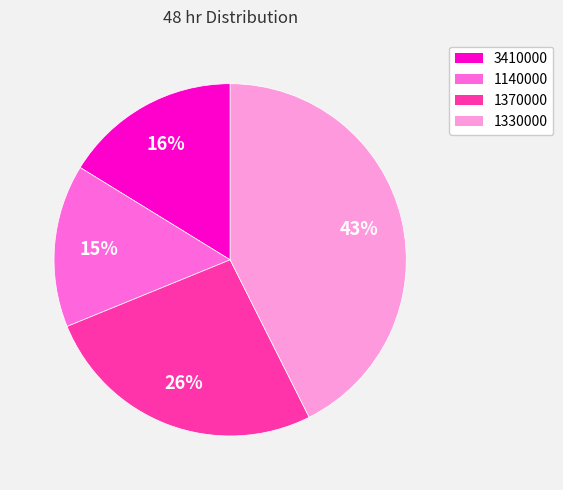

What percentage is the 1140000 slice, to the nearest percent?

15%